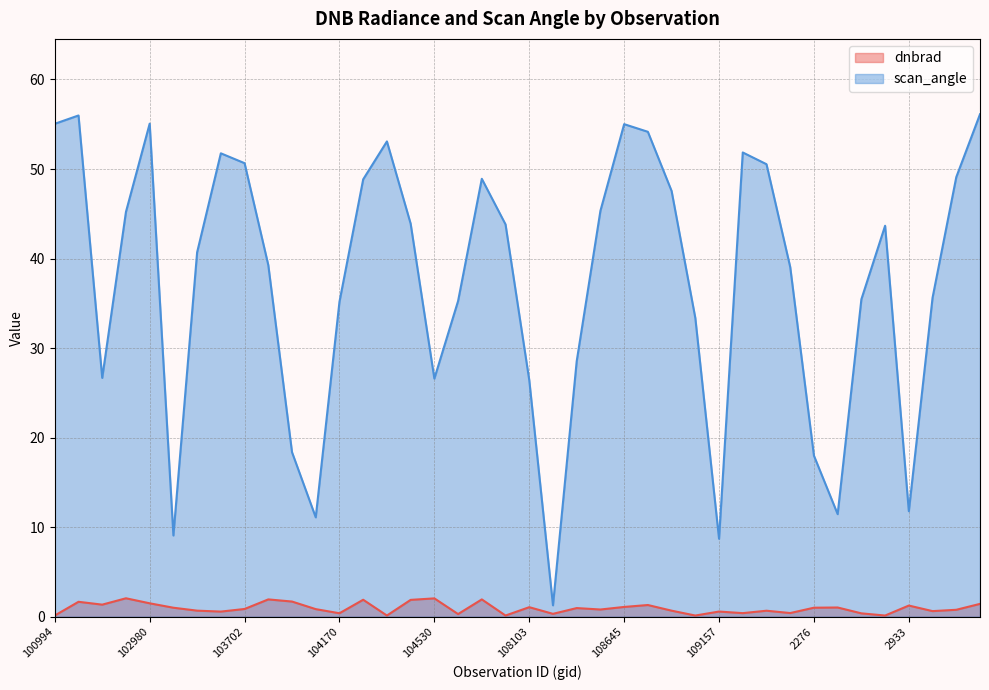

What are all the series names shown in the legend?

dnbrad, scan_angle